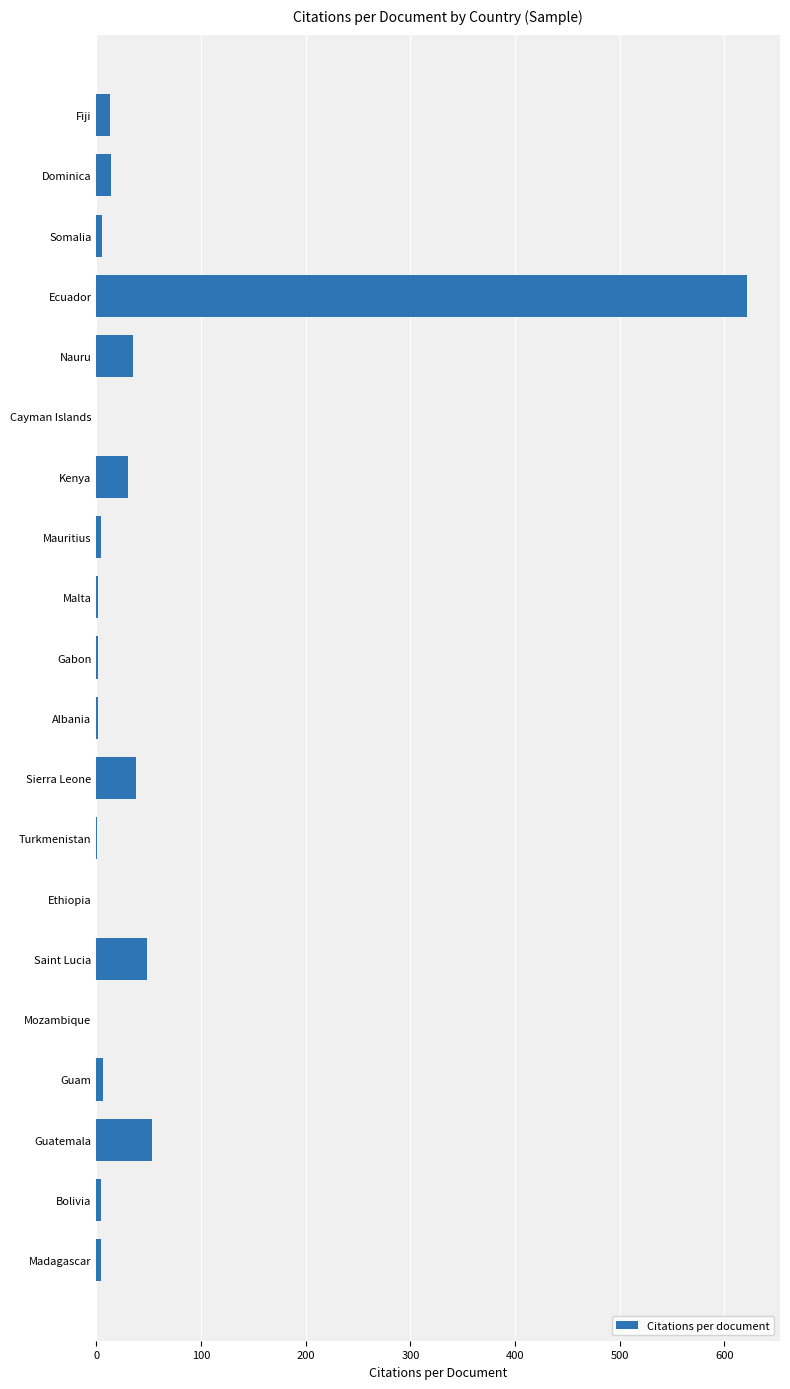

True or false: the data shows 14 at Dominica.

True